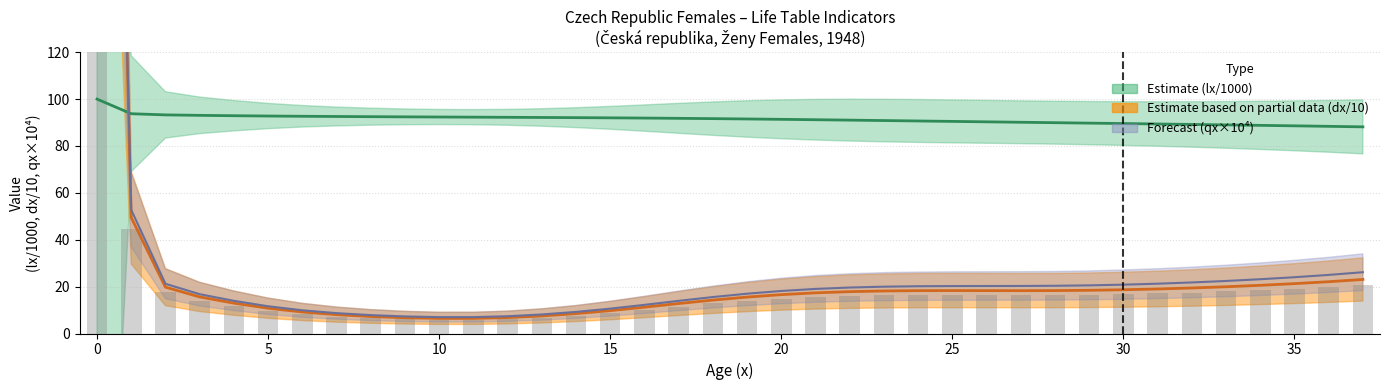

What is the value of the qx bar at the 1st from the left?

624.0